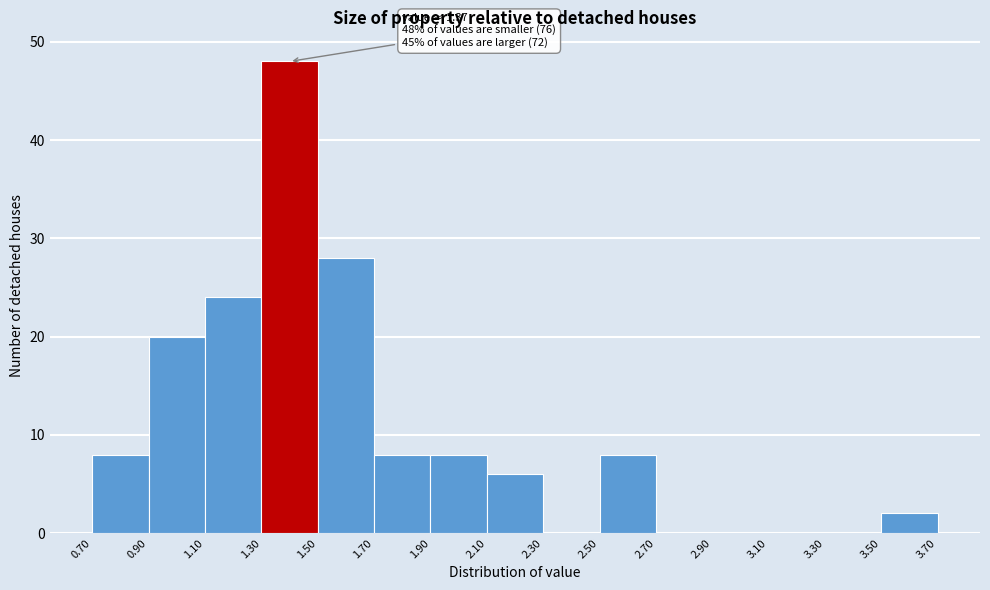

Which range on the x-axis has the tallest bar?

1.30 to 1.50